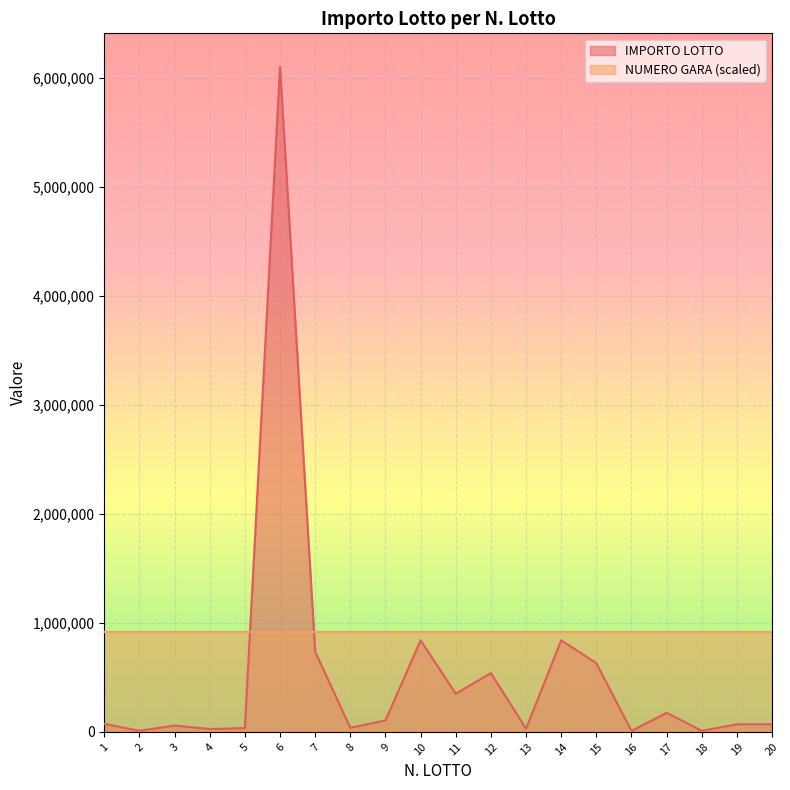

Reading right to left, transcribe all the data shown in this chart.

70000	70000	9800	175000	8750	630000	840000	29750	539000	350000	840000	105000	37800	735000	6100319	35000	26400	57750	10500	73500